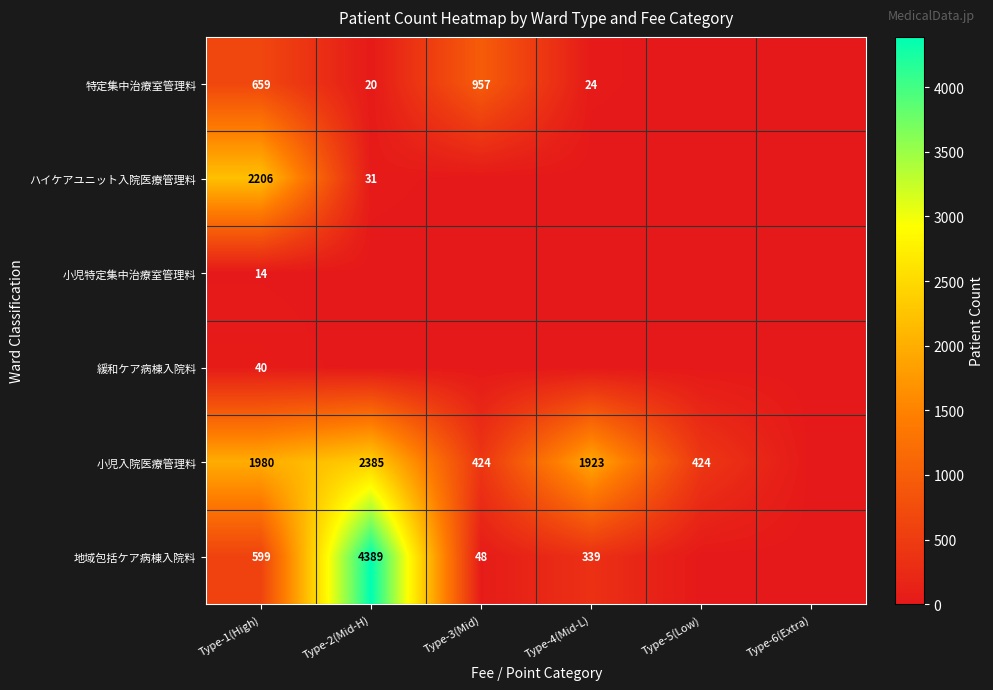

What is the total value across all series at Type-1(High)?

5498